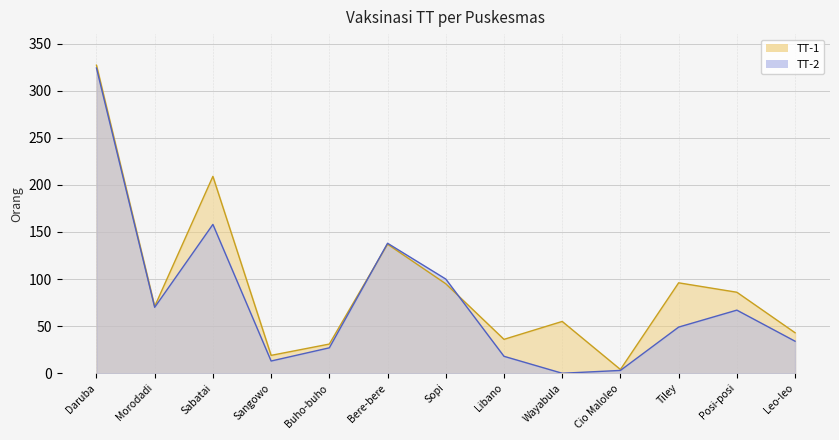

Reading left to right, extract all data points from this chart.

TT-1: Daruba=327	Morodadi=71	Sabatai=209	Sangowo=19	Buho-buho=31	Bere-bere=137	Sopi=95	Libano=36	Wayabula=55	Cio Maloleo=4	Tiley=96	Posi-posi=86	Leo-leo=43
TT-2: Daruba=324	Morodadi=70	Sabatai=158	Sangowo=13	Buho-buho=27	Bere-bere=138	Sopi=100	Libano=18	Wayabula=0	Cio Maloleo=3	Tiley=49	Posi-posi=67	Leo-leo=34